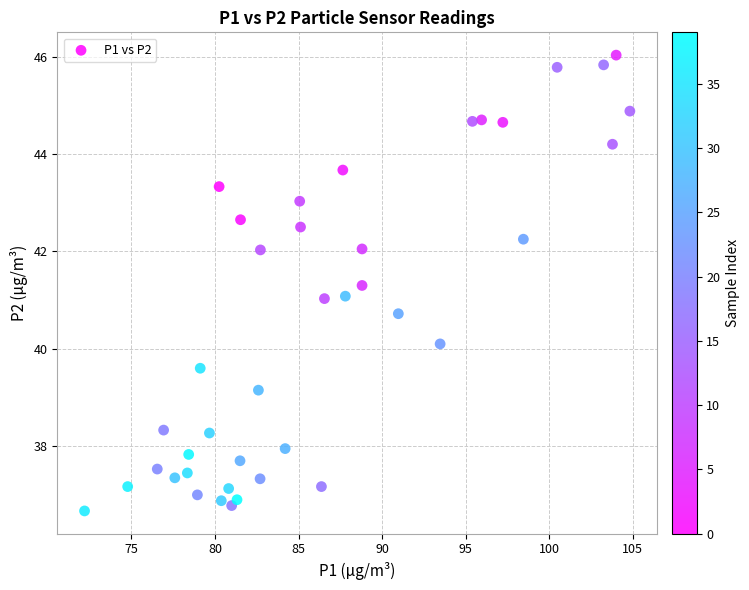

What is the range of X values (max minus min)?

32.6